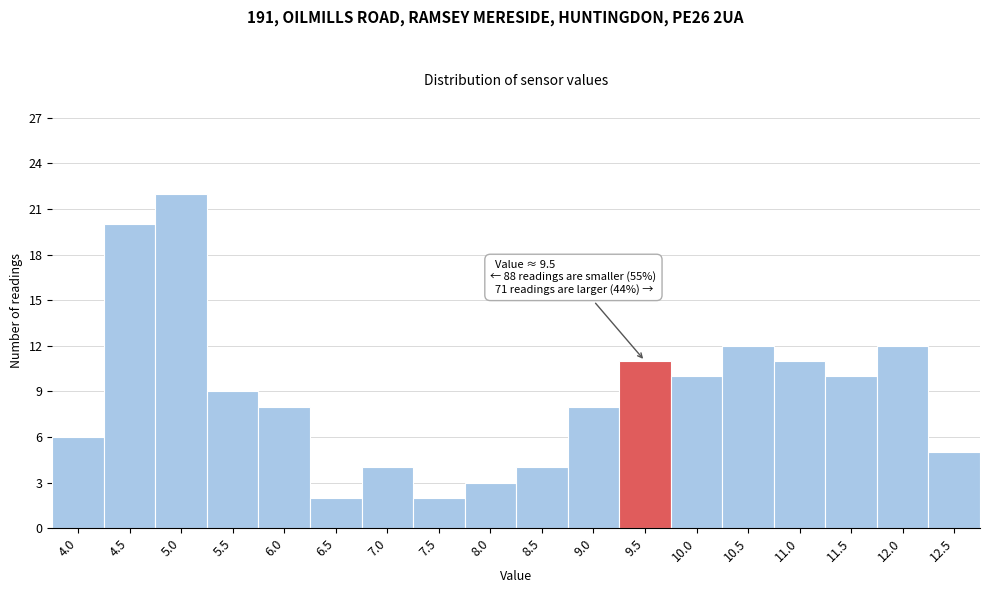

Reading left to right, extract all data points from this chart.

6	20	22	9	8	2	4	2	3	4	8	11	10	12	11	10	12	5